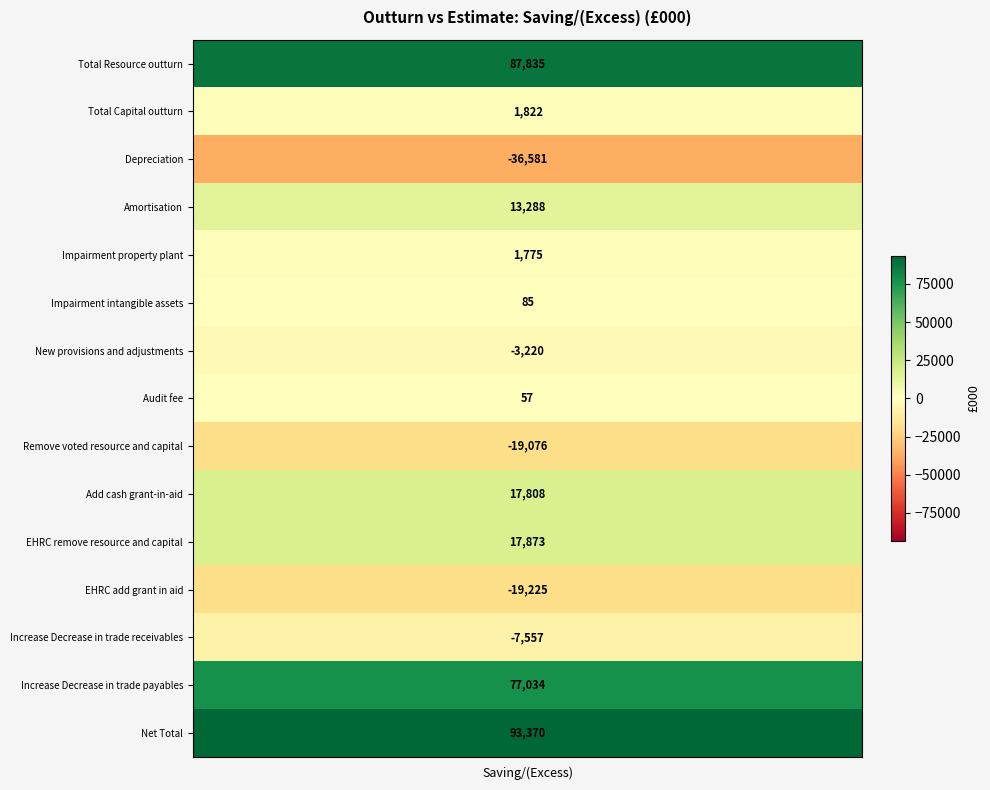

List the labels in order of value, smallest first.

Depreciation, EHRC add grant in aid, Remove voted resource and capital, Increase Decrease in trade receivables, New provisions and adjustments, Audit fee, Impairment intangible assets, Impairment property plant, Total Capital outturn, Amortisation, Add cash grant-in-aid, EHRC remove resource and capital, Increase Decrease in trade payables, Total Resource outturn, Net Total